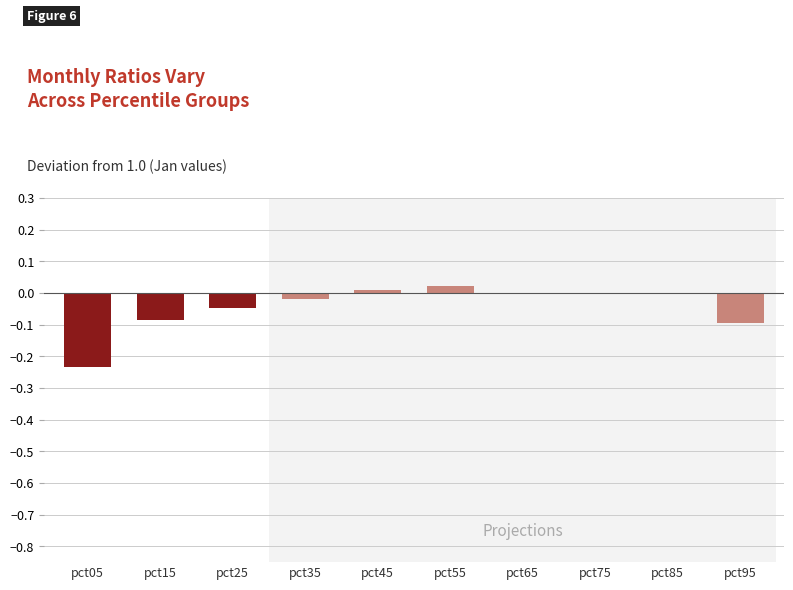

True or false: the data shows -0.0 at pct35.

True